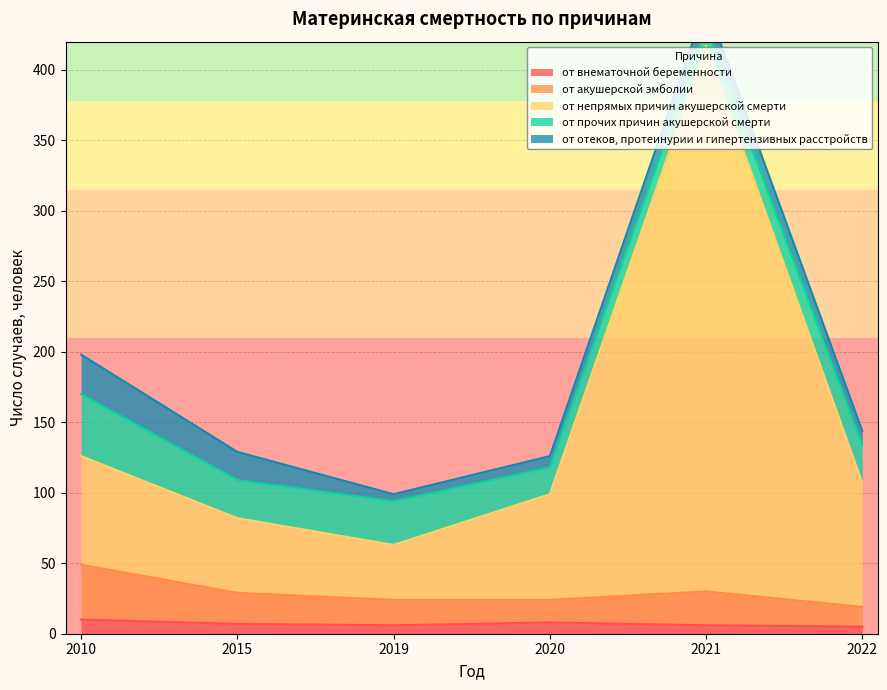

True or false: от акушерской эмболии and от непрямых причин акушерской смерти intersect in this chart.

False